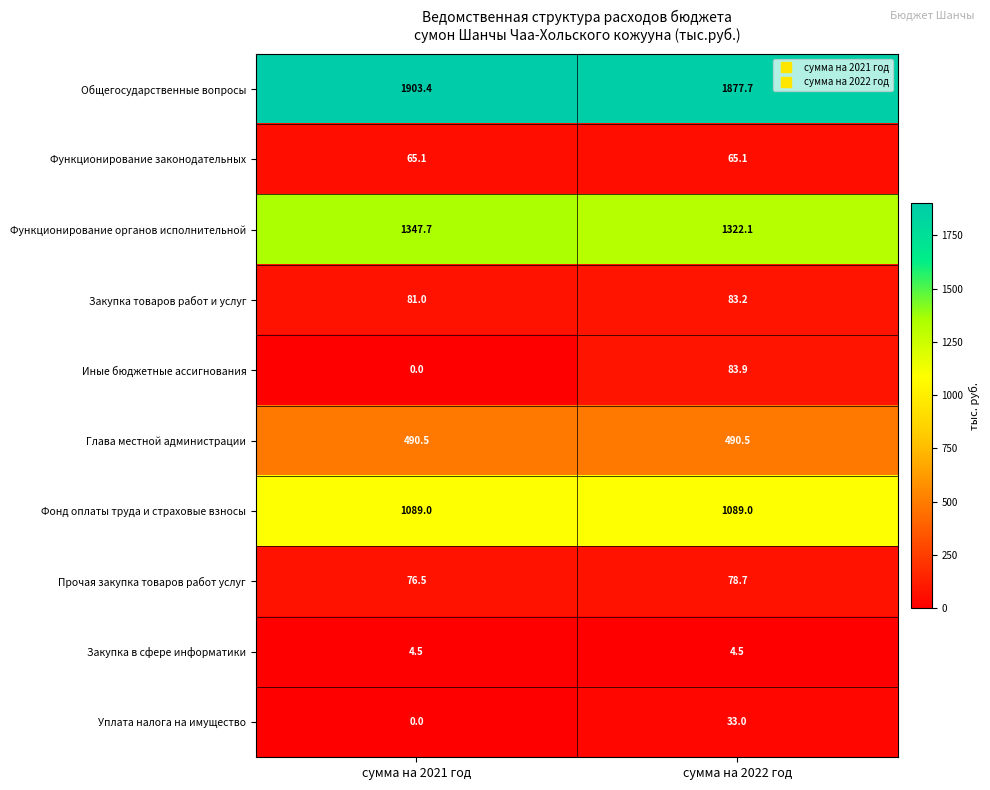

What is the sum of the Закупка в сфере информатики values at сумма на 2021 год and сумма на 2022 год?

9.0